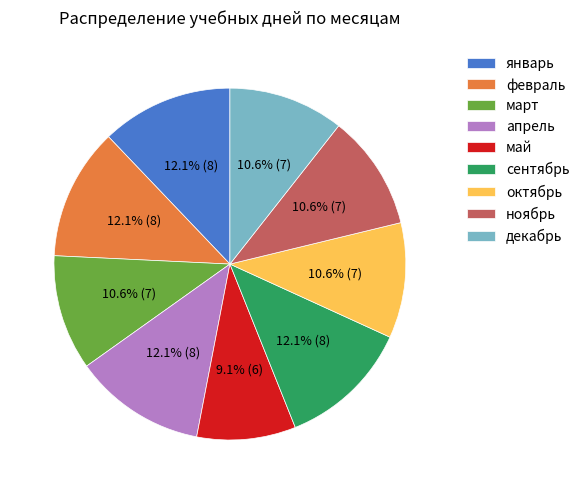

What percentage do апрель and сентябрь together represent?

24.2%